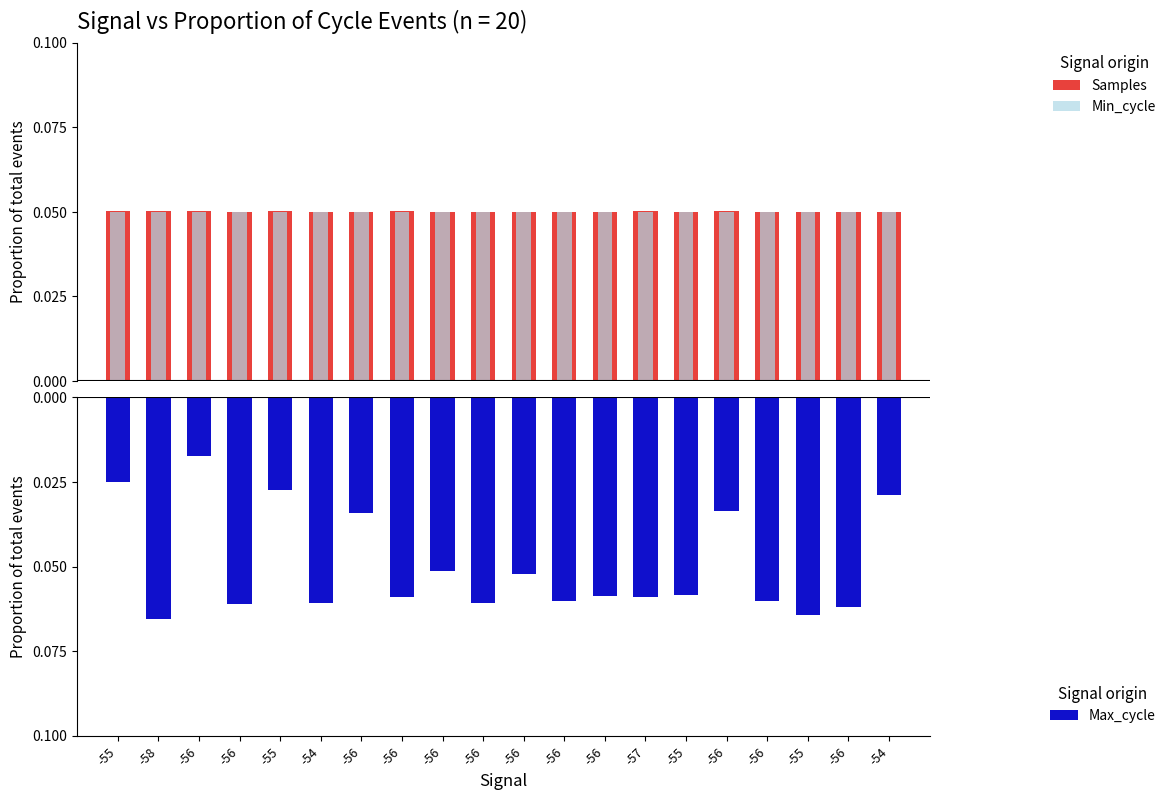

Rank the series by their maximum value, from lowest to highest.

Max_cycle, Min_cycle, Samples